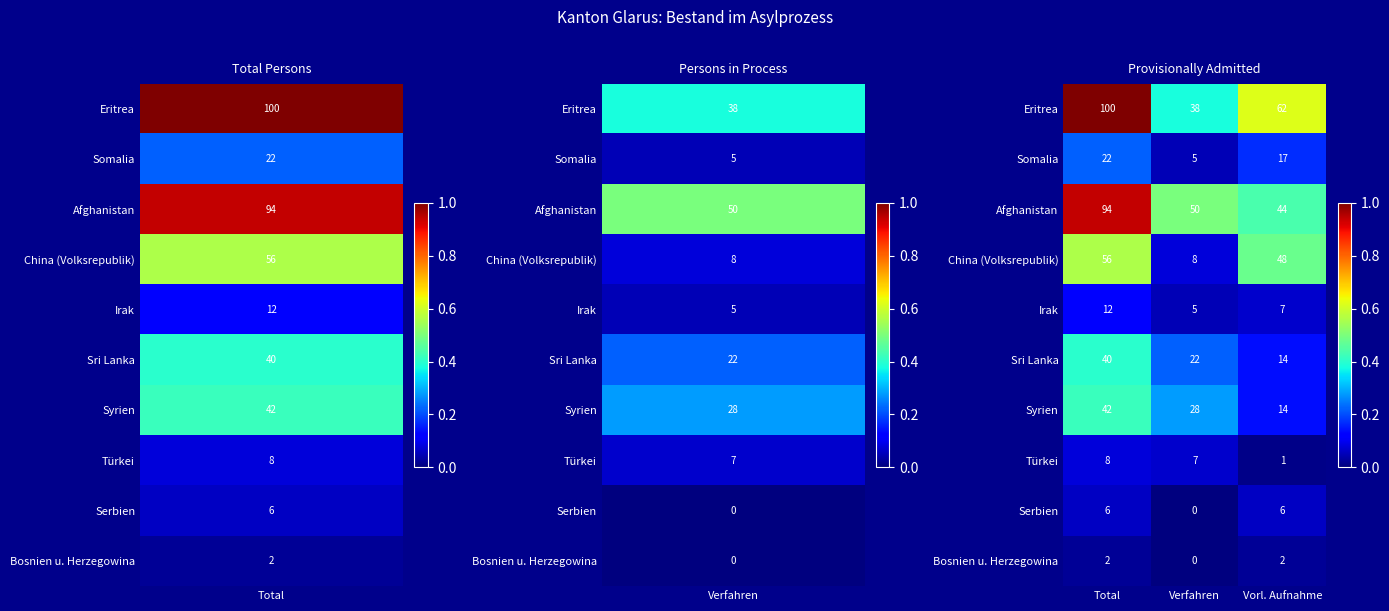

What is the greatest value displayed?

100